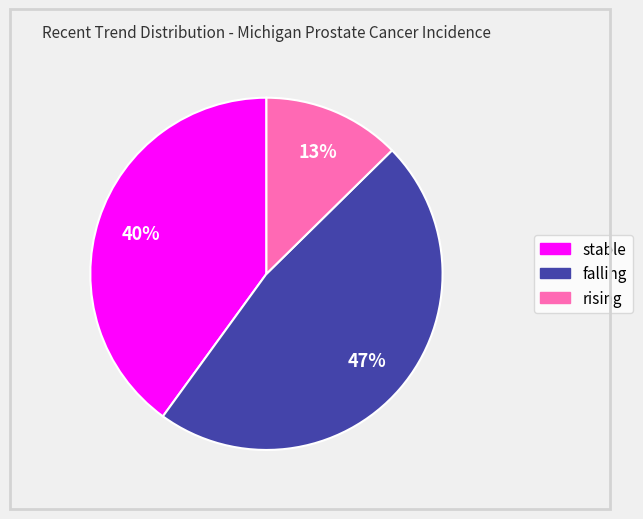

Do stable and rising together represent more than half of the pie?

Yes